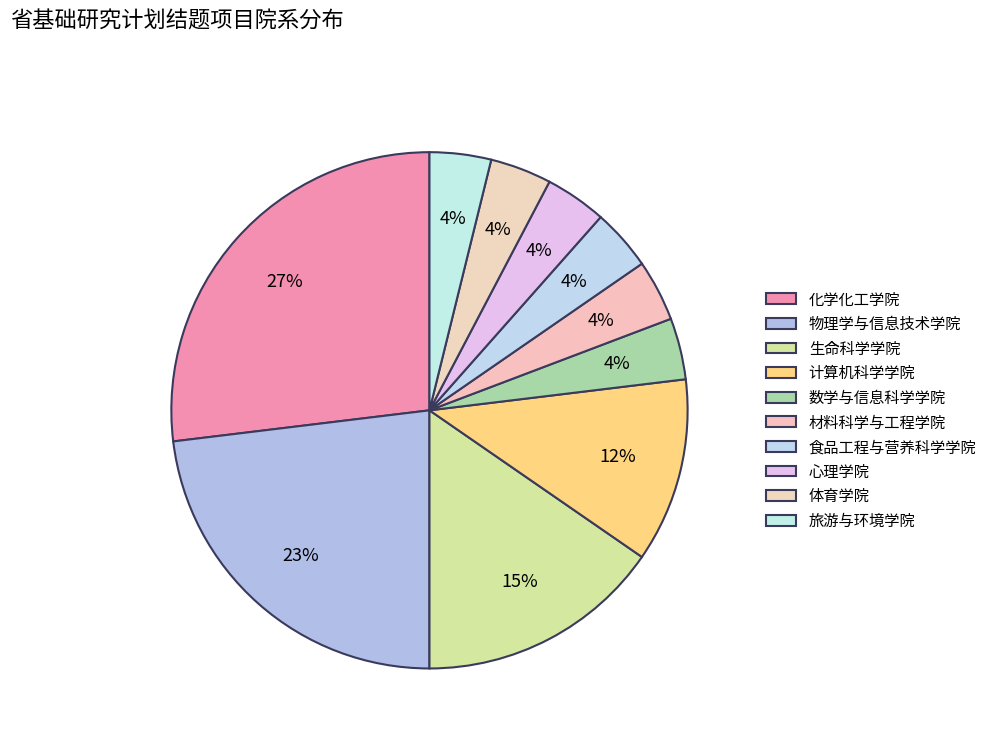

How many segments does this pie chart have?

10